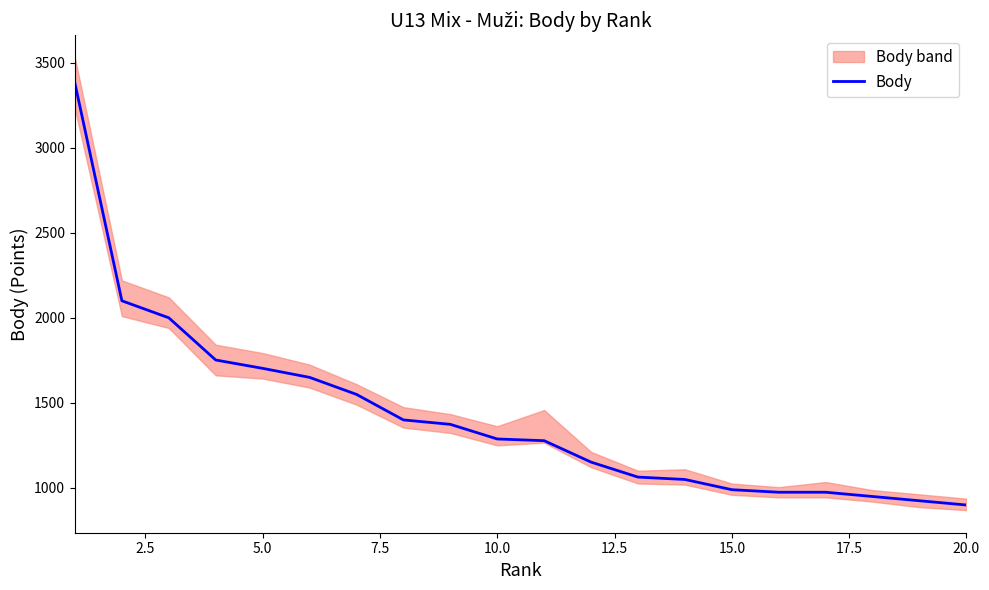

How many lines are shown in the chart?

1